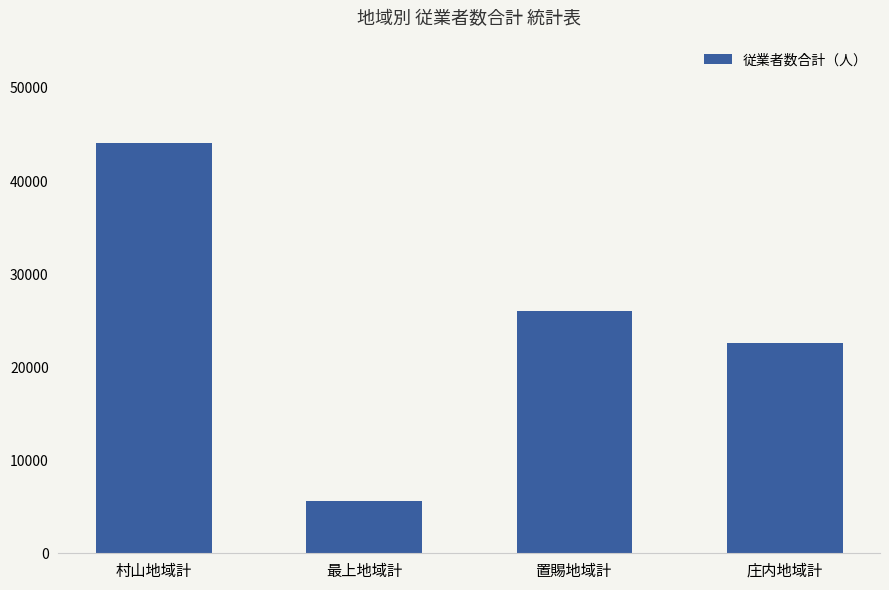

What is the value of the 4th bar from the left?

22591